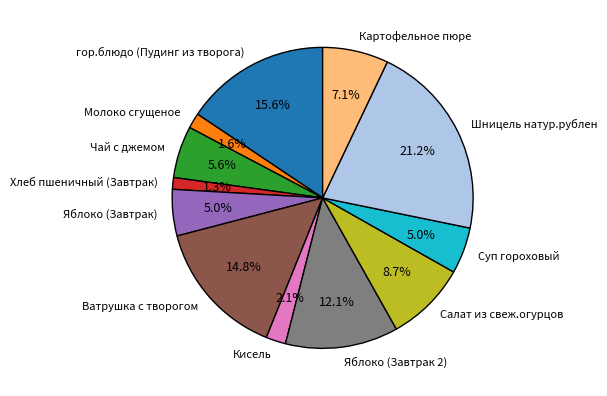

Count the number of slices in the pie.

12